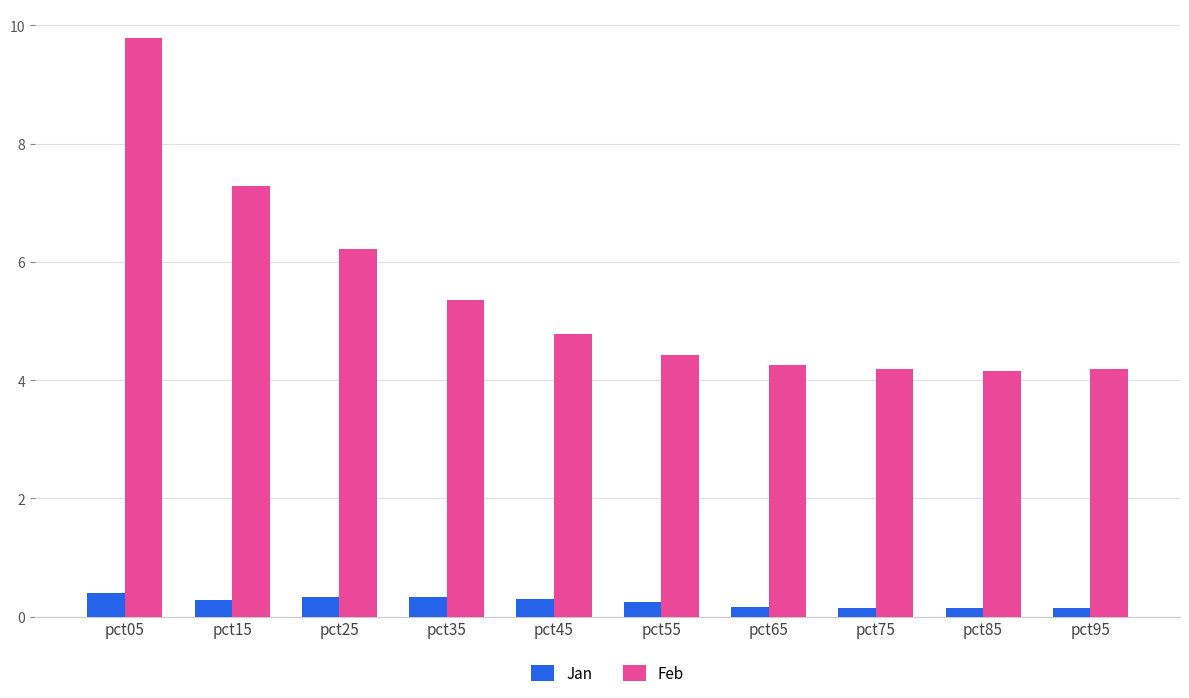

The Jan series shows 0.3 at pct25. True or false?

True